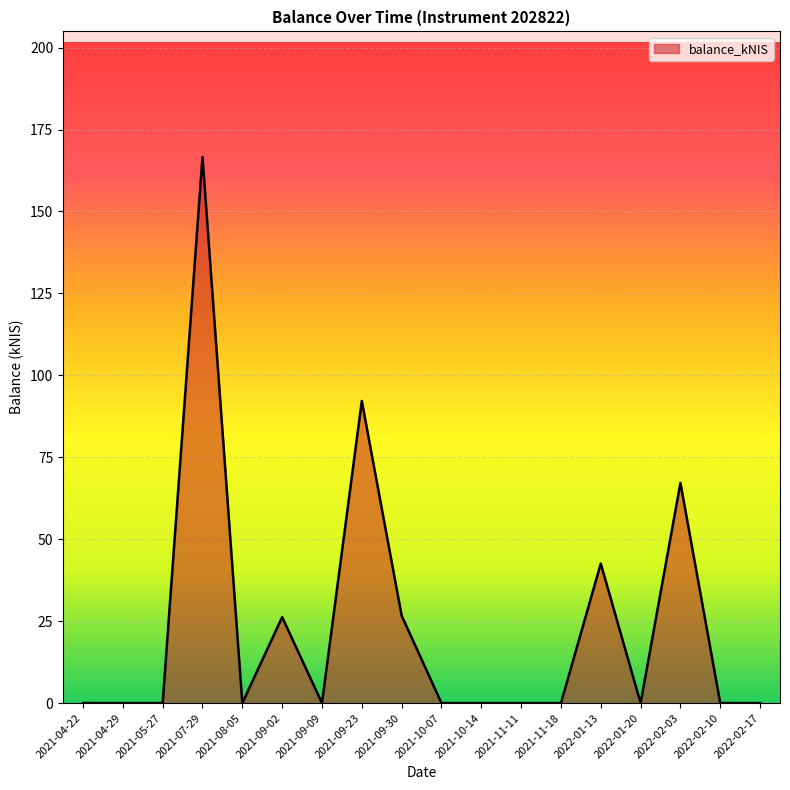

What is the difference between the maximum and minimum values?

166.6